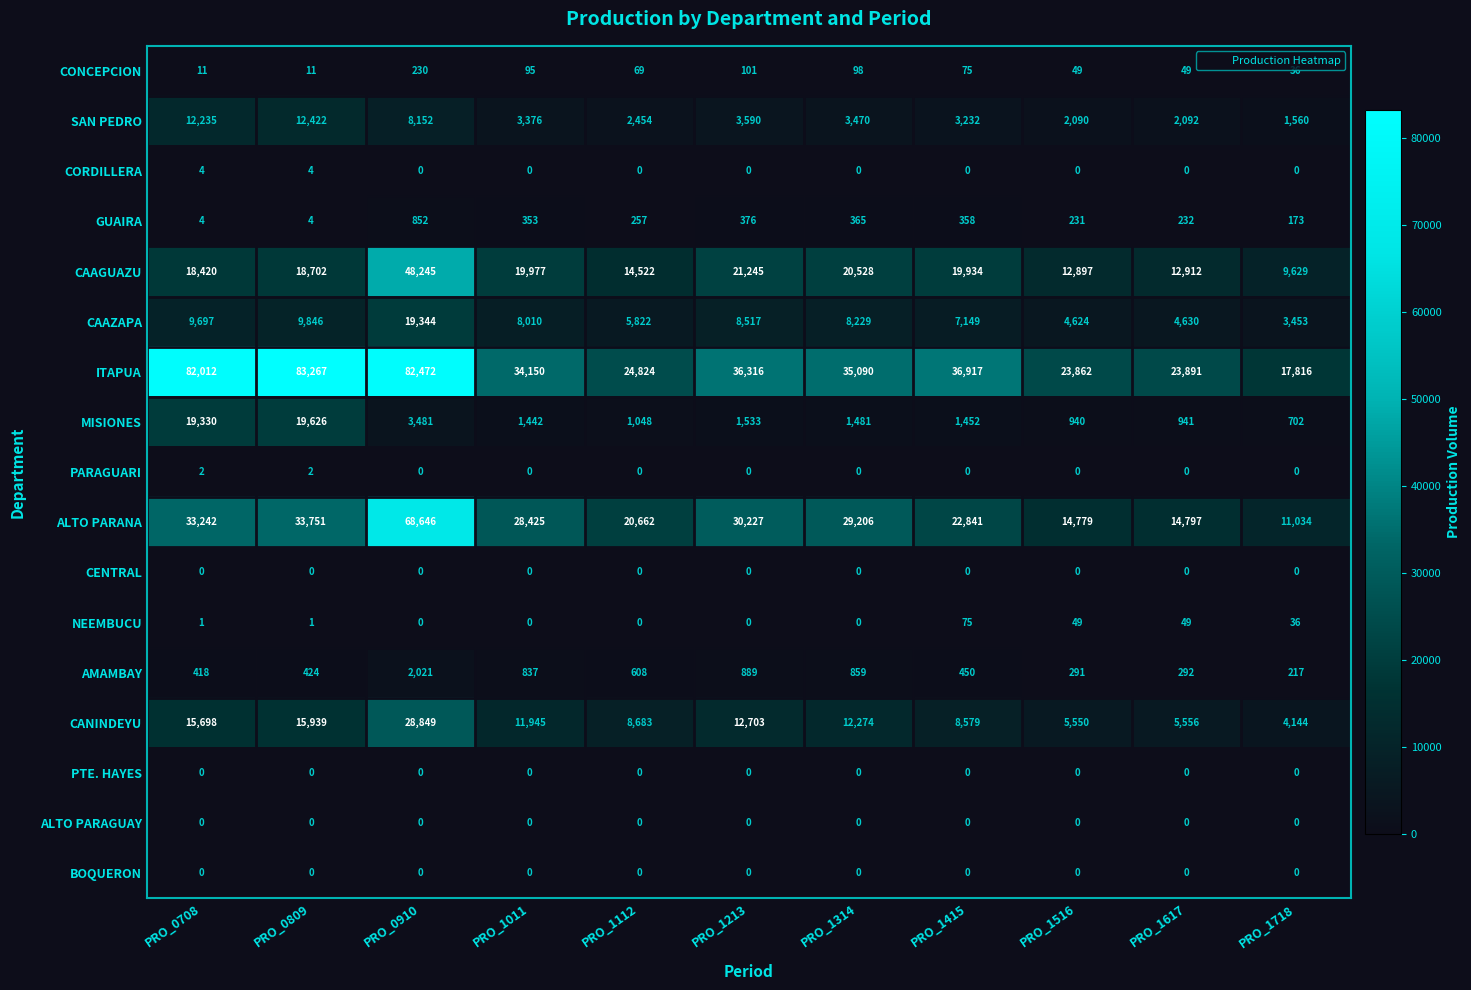

What is the highest value of the ALTO PARANA series?

68646